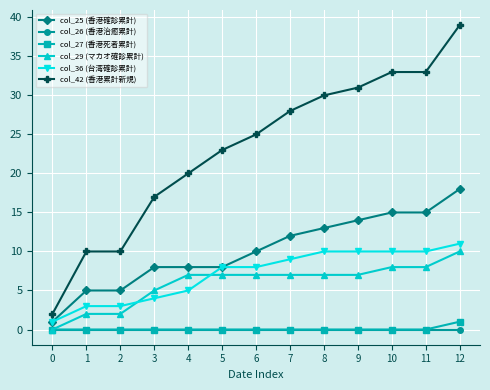

What is the sum of all col_29 (マカオ確診累計) values?

77